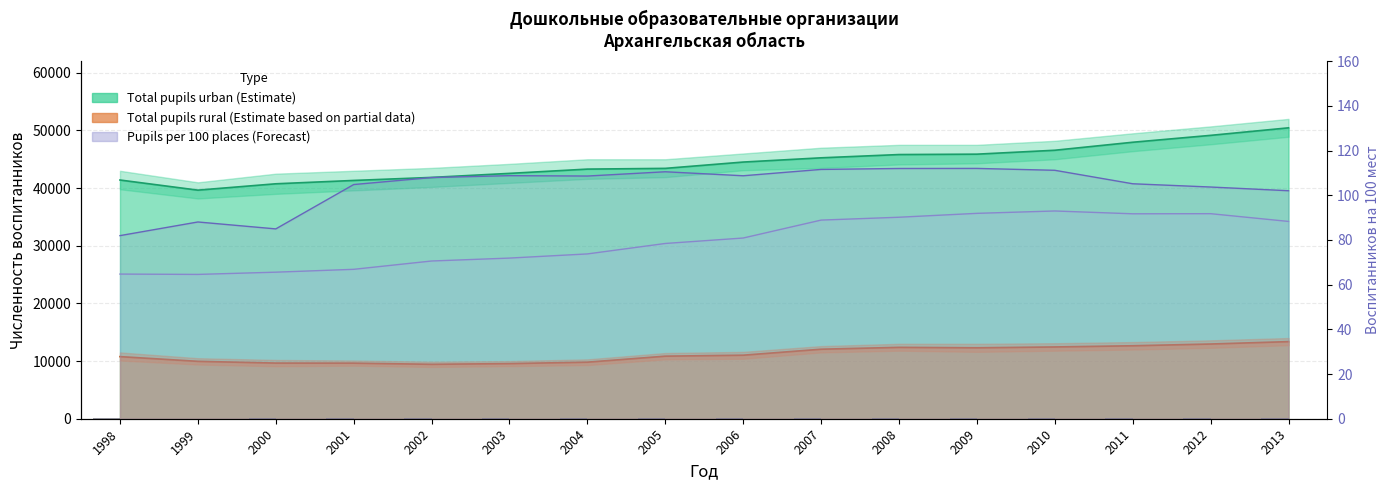

How many groups of bars are there?

16